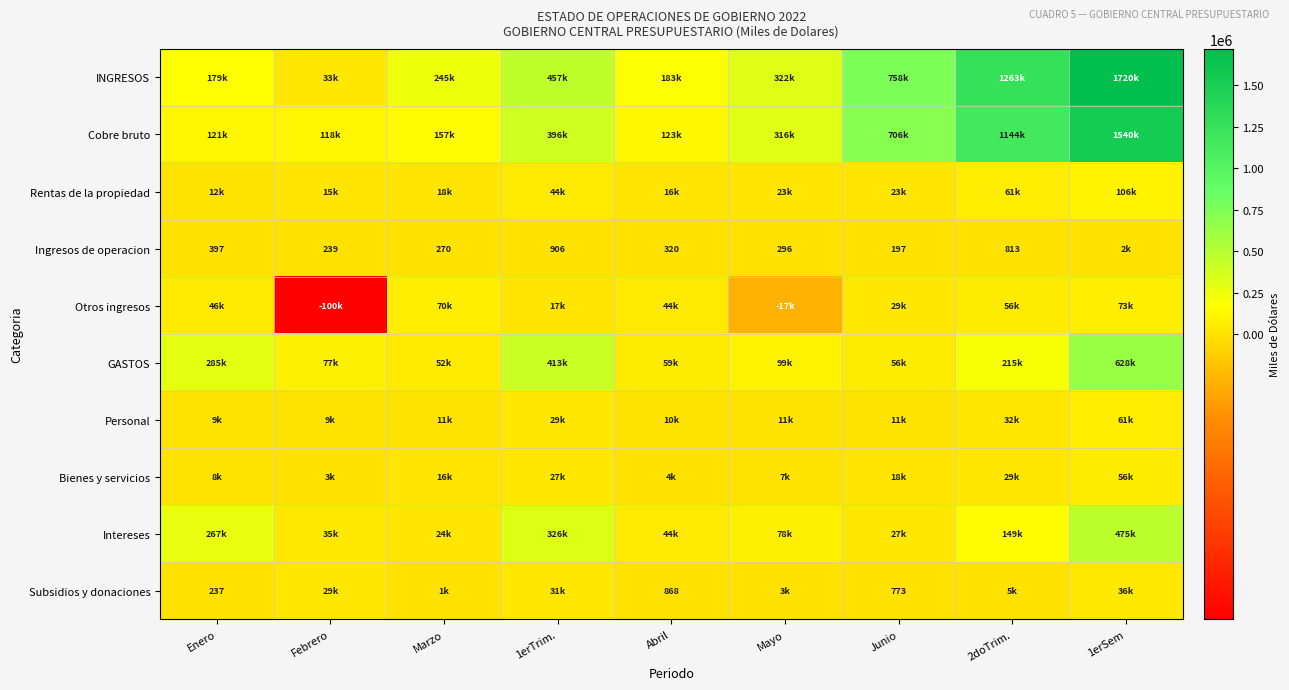

The Ingresos de operacion series shows 124 at Mayo. True or false?

False